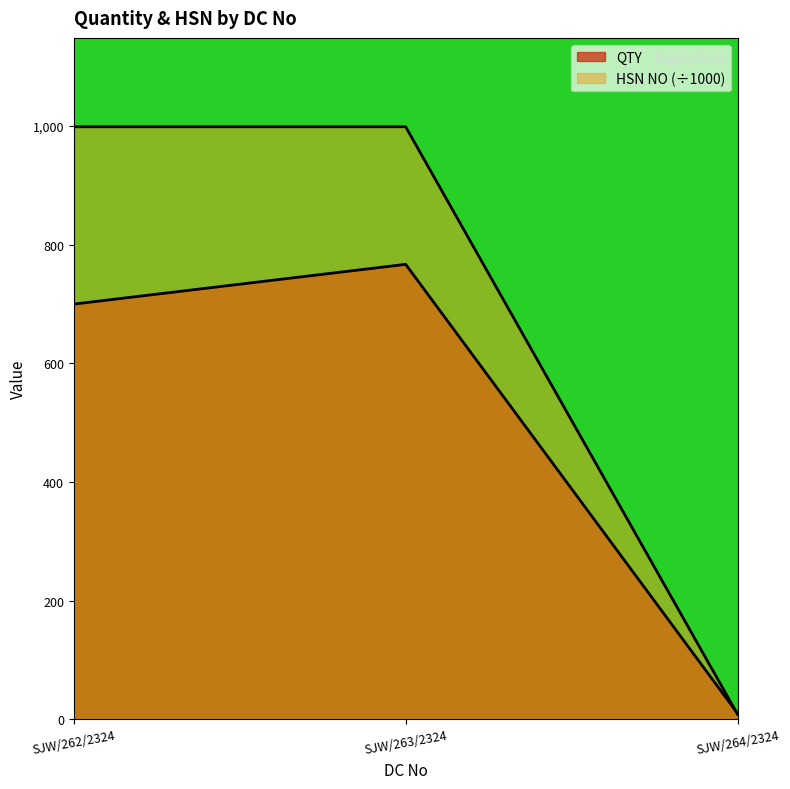

What is the sum of the QTY values at SJW/264/2324 and SJW/262/2324?

710.0